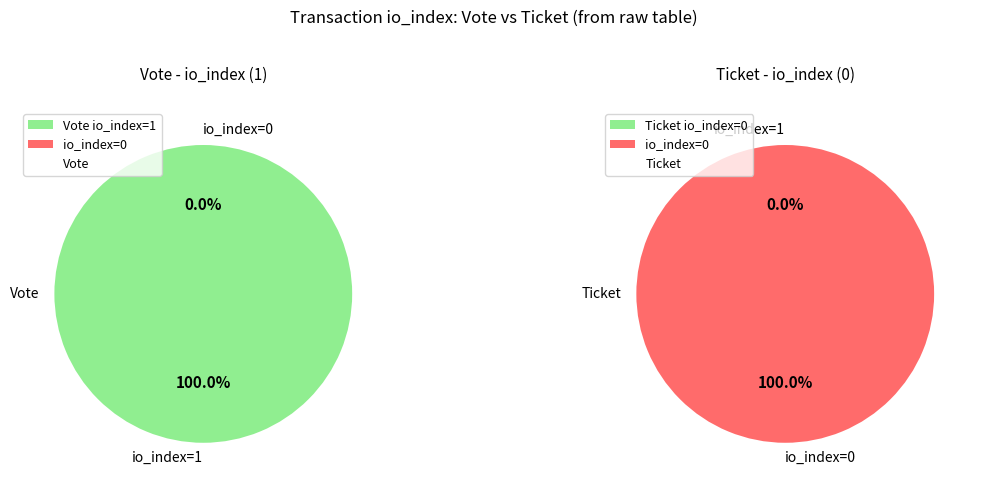

The Vote (io_index=1) slice represents 100% of the pie. True or false?

True